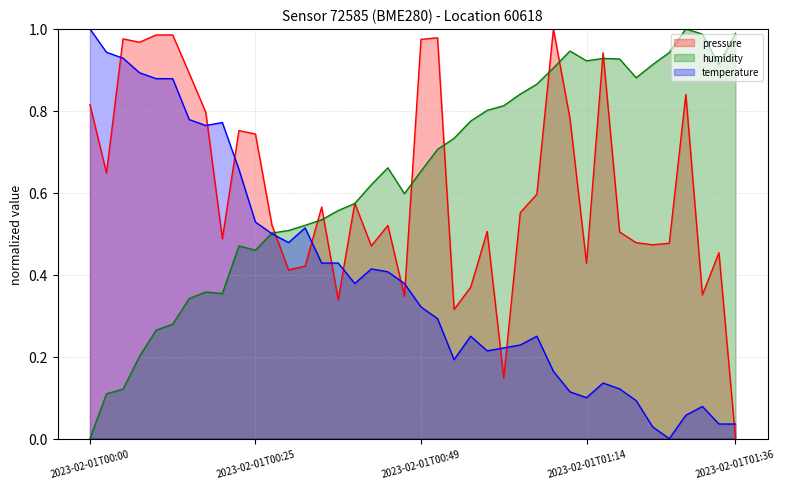

Between 2023-02-01T00:56:51 and 2023-02-01T00:15:13, which is larger?

2023-02-01T00:15:13